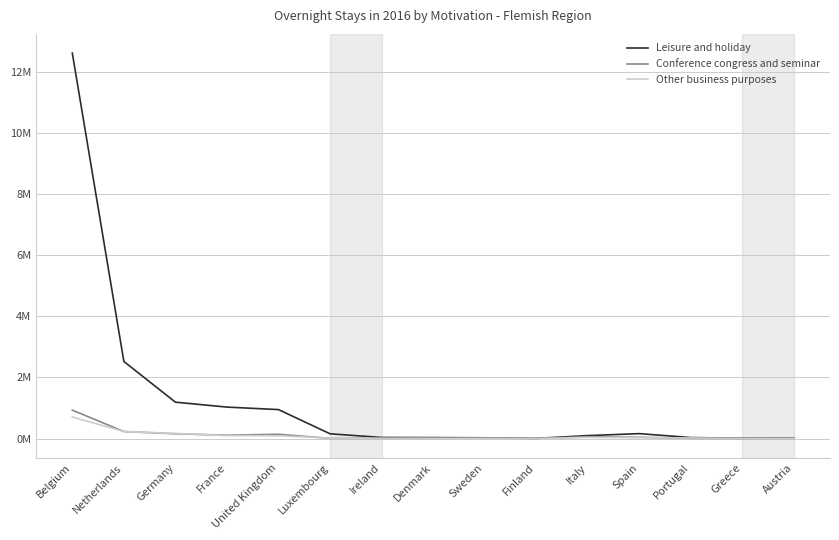

List the series in order of their peak value, highest first.

Leisure and holiday, Conference congress and seminar, Other business purposes